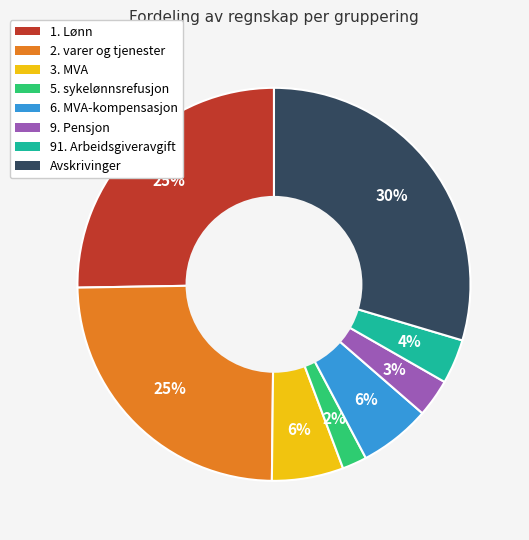

Which category has the biggest portion of the pie?

Avskrivinger